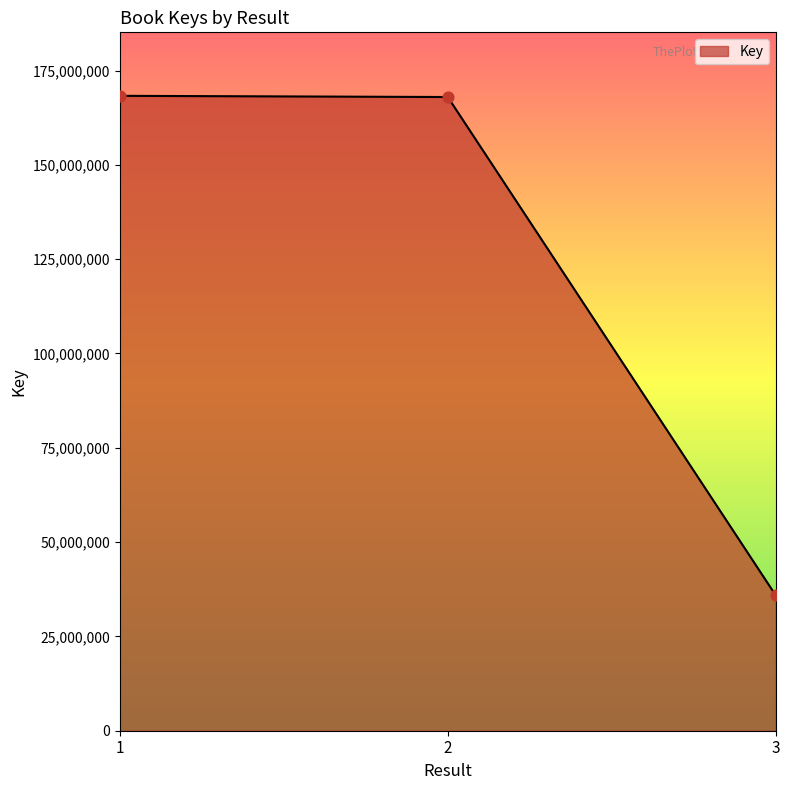

What is the change in value from 2 to 3?

-132111633